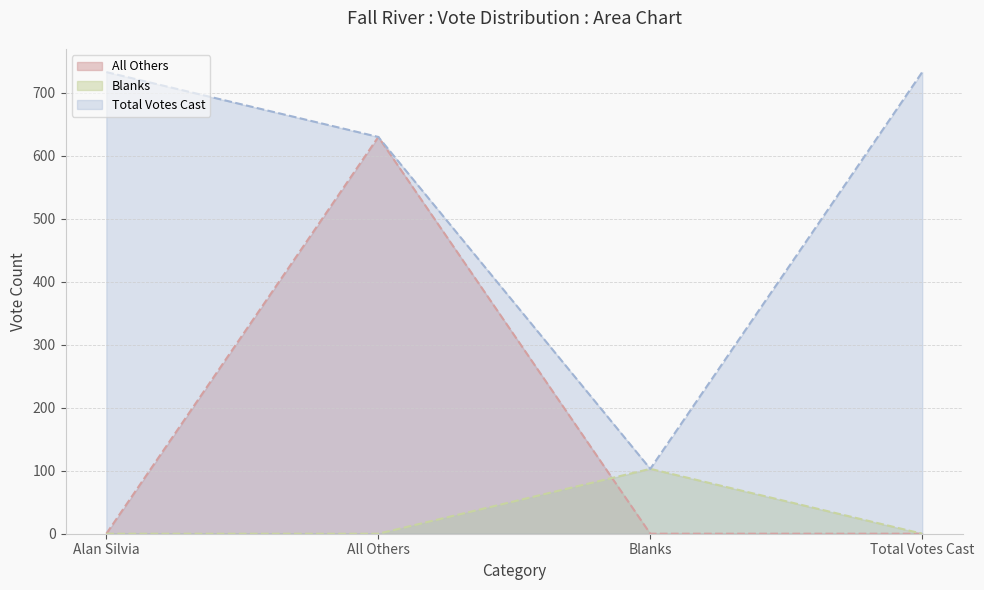

True or false: All Others and Total Votes Cast intersect in this chart.

False